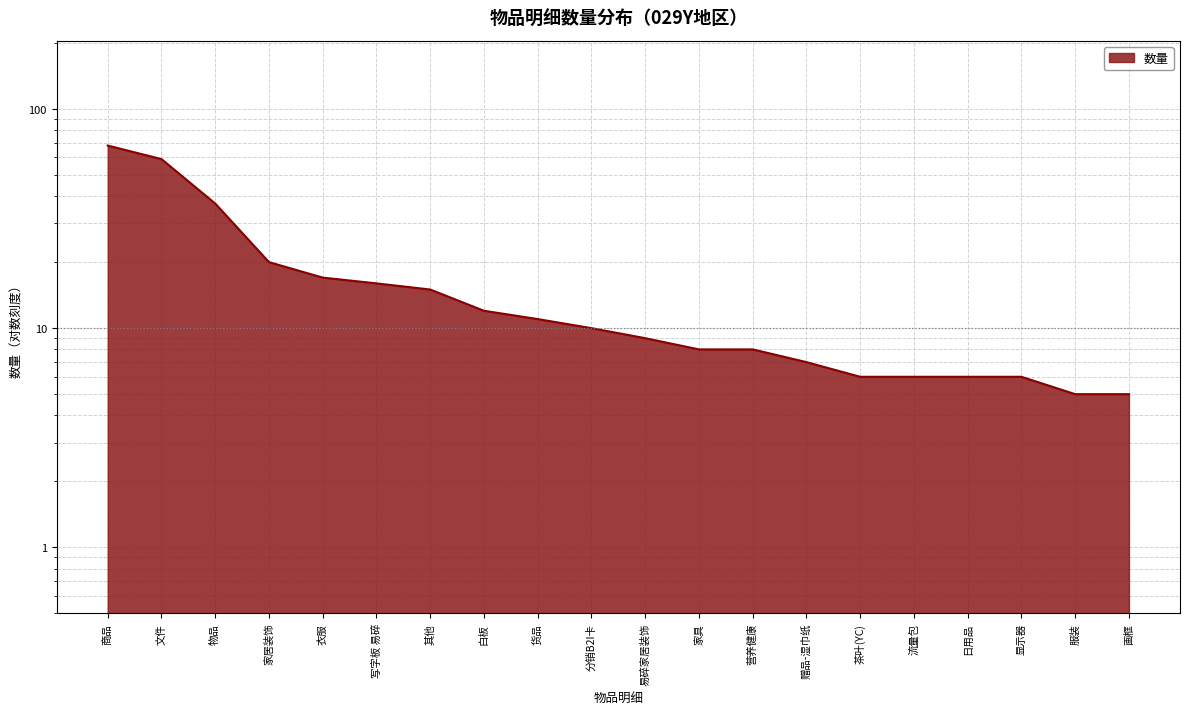

List the labels in order of value, smallest first.

服装, 画框, 茶叶(YC), 流量包, 日用品, 显示器, 赠品-湿巾纸, 家具, 营养健康, 易碎家居装饰, 分销B2I卡, 货品, 白板, 其他, 写字板 易碎, 衣服, 家居装饰, 物品, 文件, 商品